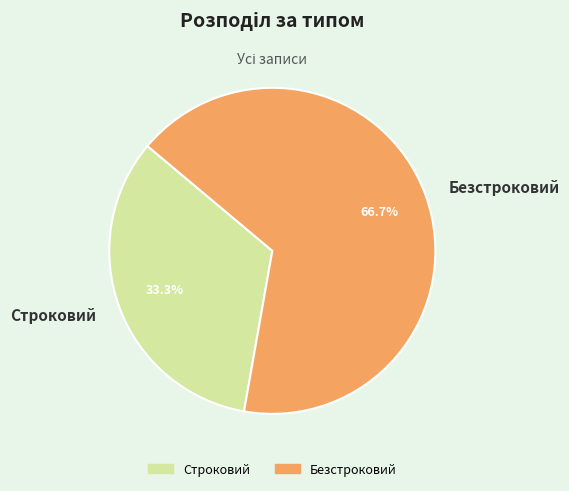

Which slice is the smallest?

Строковий